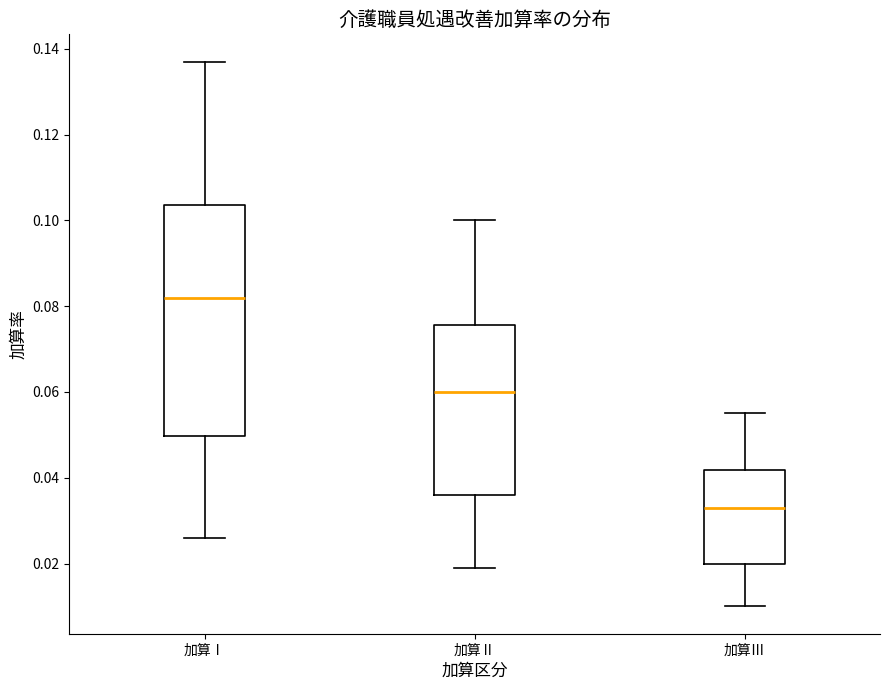

Which box has the lowest median line?

加算Ⅲ